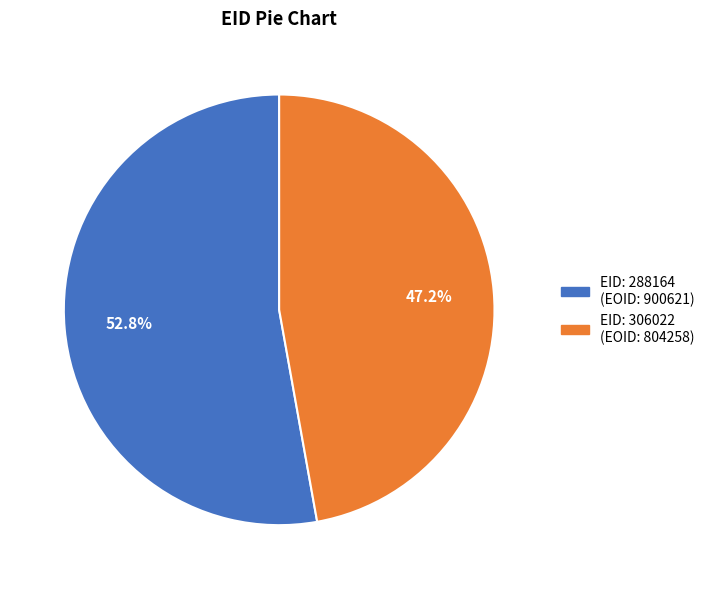

Is there a majority slice in this chart?

Yes